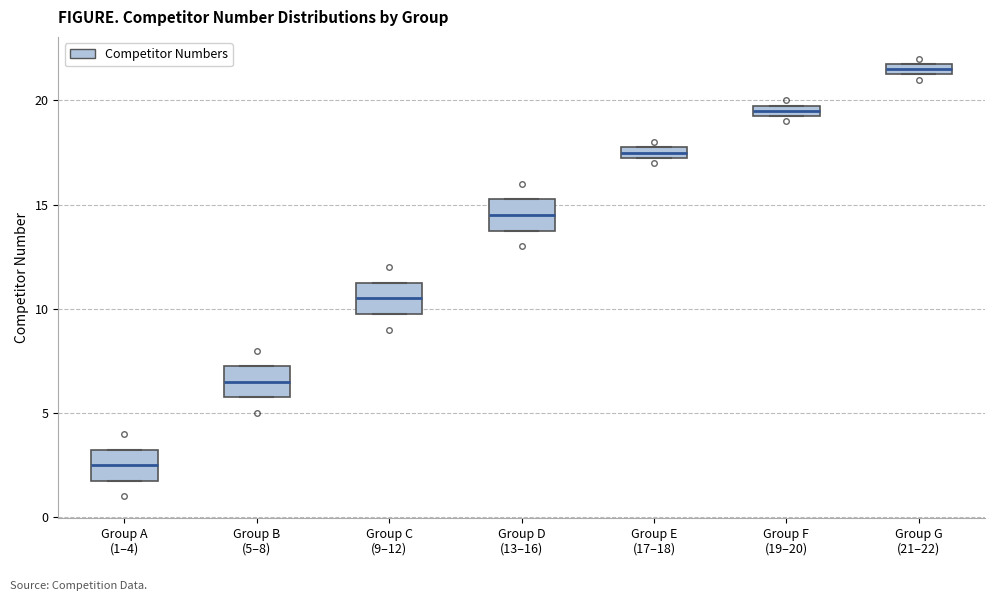

Which box has the lowest median line?

Group A (1–4)